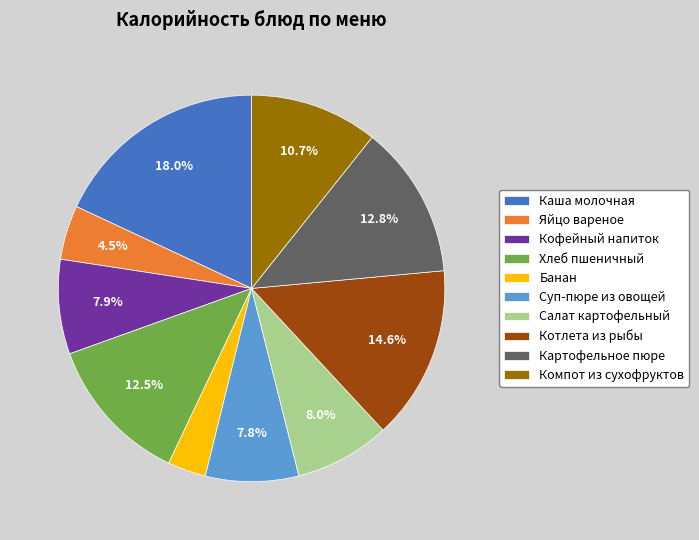

What is the largest slice in the pie chart?

Каша молочная